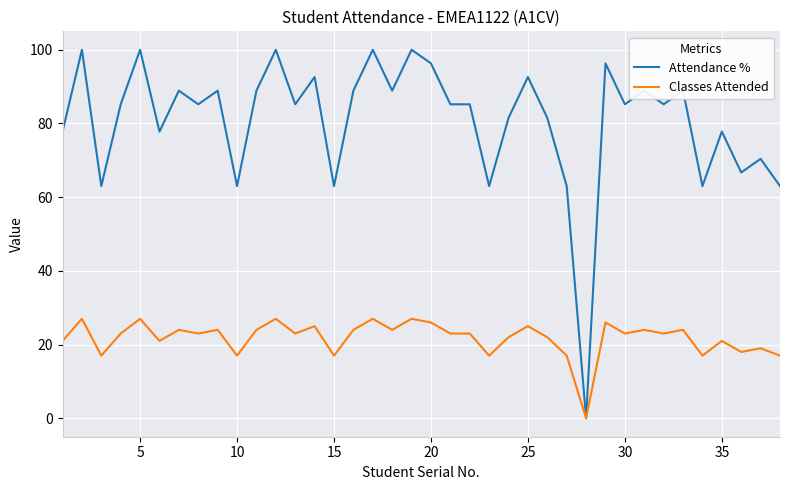

What is the maximum value for Attendance %?

100.0